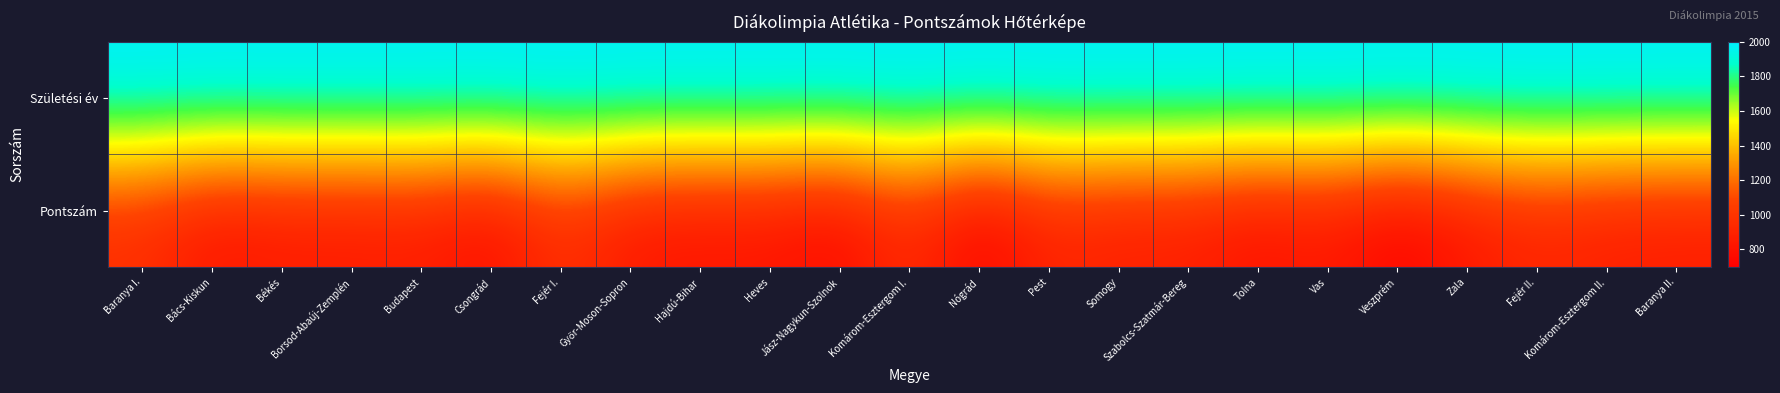

Reading left to right, list all the values displayed in this chart.

Születési év: Baranya I.=2000	Bács-Kiskun=2000	Békés=2001	Borsod-Abaúj-Zemplén=2000	Budapest=2000	Csongrád=2001	Fejér I.=2000	Győr-Moson-Sopron=2000	Hajdú-Bihar=2000	Heves=2000	Jász-Nagykun-Szolnok=2000	Komárom-Esztergom I.=2001	Nógrád=2001	Pest=2000	Somogy=2000	Szabolcs-Szatmár-Bereg=2001	Tolna=2001	Vas=2001	Veszprém=2000	Zala=2000	Fejér II.=2001	Komárom-Esztergom II.=2001	Baranya II.=2000
Pontszám: Baranya I.=948	Bács-Kiskun=803	Békés=840	Borsod-Abaúj-Zemplén=836	Budapest=851	Csongrád=760	Fejér I.=971	Győr-Moson-Sopron=816	Hajdú-Bihar=801	Heves=807	Jász-Nagykun-Szolnok=739	Komárom-Esztergom I.=948	Nógrád=698	Pest=898	Somogy=855	Szabolcs-Szatmár-Bereg=860	Tolna=780	Vas=831	Veszprém=702	Zala=816	Fejér II.=899	Komárom-Esztergom II.=857	Baranya II.=846